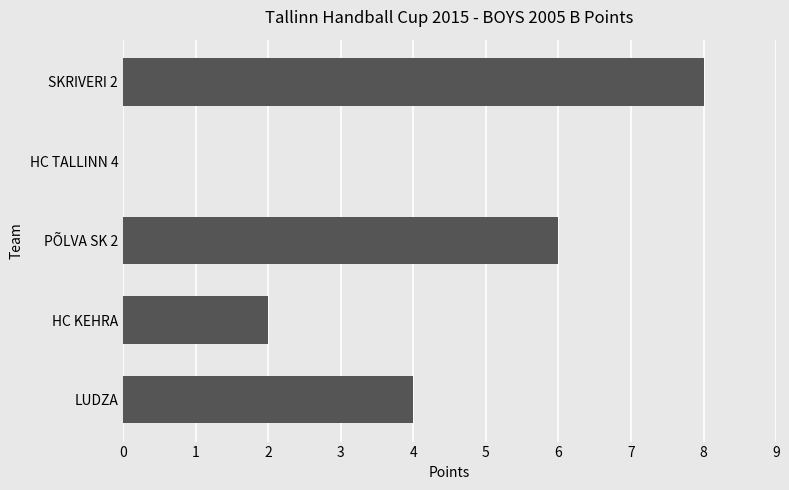

What is the change in value from HC KEHRA to SKRIVERI 2?

+6